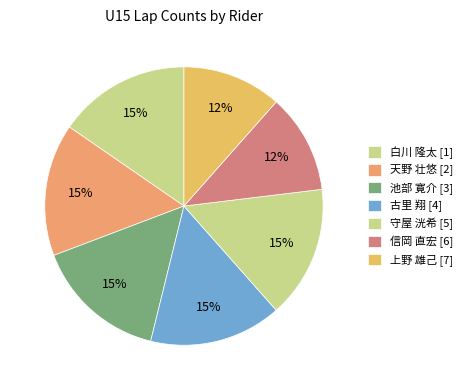

Is the sum of 上野 雄己 [7] and 守屋 洸希 [5] greater than half?

No